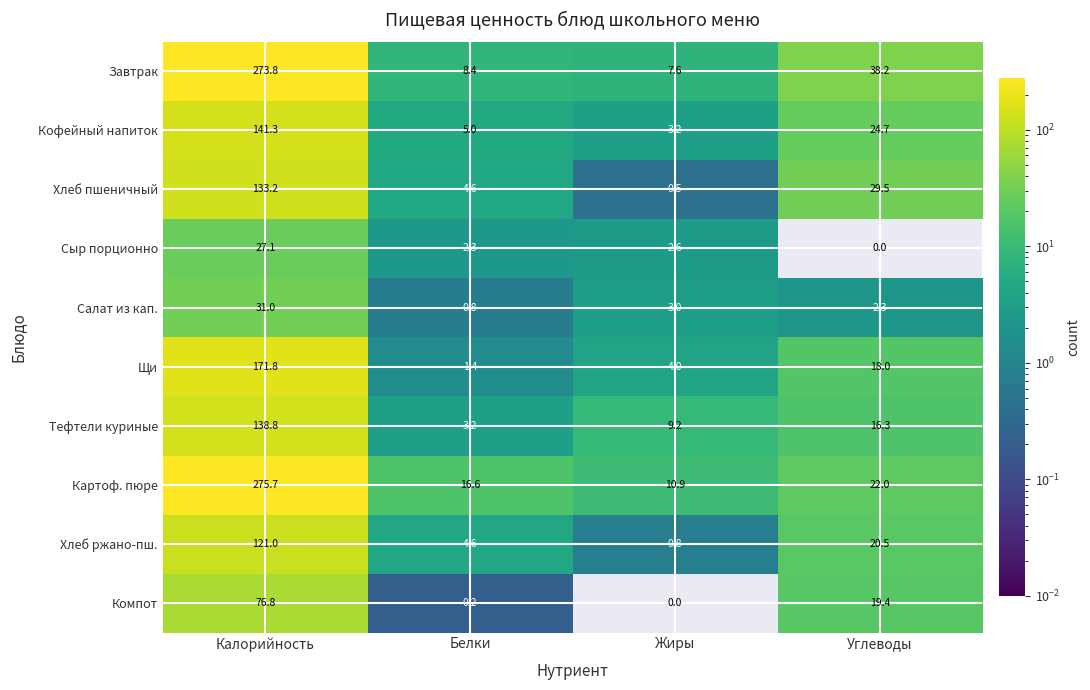

At which label is Компот closest to 38?

Углеводы